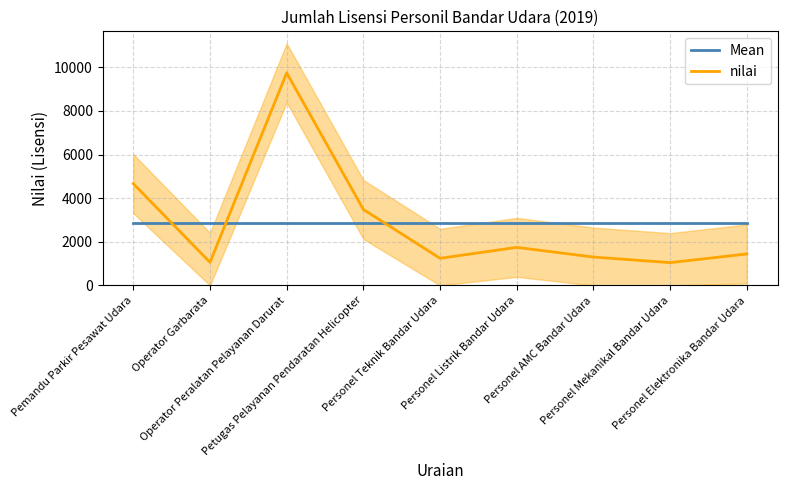

Between which two adjacent categories do nilai and Mean first intersect?

Pemandu Parkir Pesawat Udara and Operator Garbarata